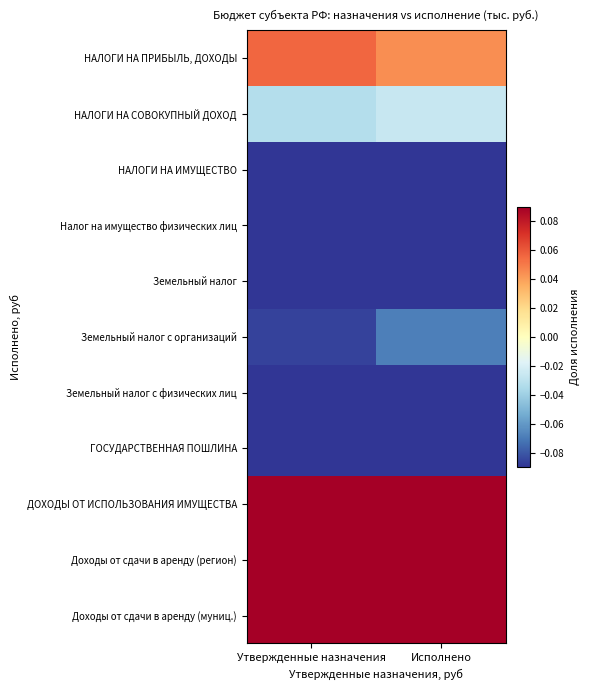

Reading left to right, list all the values displayed in this chart.

НАЛОГИ НА ПРИБЫЛЬ, ДОХОДЫ: Утвержденные назначения=0.1	Исполнено=0.0
НАЛОГИ НА СОВОКУПНЫЙ ДОХОД: Утвержденные назначения=-0.0	Исполнено=-0.0
НАЛОГИ НА ИМУЩЕСТВО: Утвержденные назначения=-0.2	Исполнено=-0.1
Налог на имущество физических лиц: Утвержденные назначения=-0.2	Исполнено=-0.2
Земельный налог: Утвержденные назначения=-0.2	Исполнено=-0.1
Земельный налог с организаций: Утвержденные назначения=-0.1	Исполнено=-0.1
Земельный налог с физических лиц: Утвержденные назначения=-0.2	Исполнено=-0.1
ГОСУДАРСТВЕННАЯ ПОШЛИНА: Утвержденные назначения=-0.1	Исполнено=-0.1
ДОХОДЫ ОТ ИСПОЛЬЗОВАНИЯ ИМУЩЕСТВА: Утвержденные назначения=0.4	Исполнено=0.4
Доходы от сдачи в аренду (регион): Утвержденные назначения=1.0	Исполнено=0.8
Доходы от сдачи в аренду (муниц.): Утвержденные назначения=0.3	Исполнено=0.2